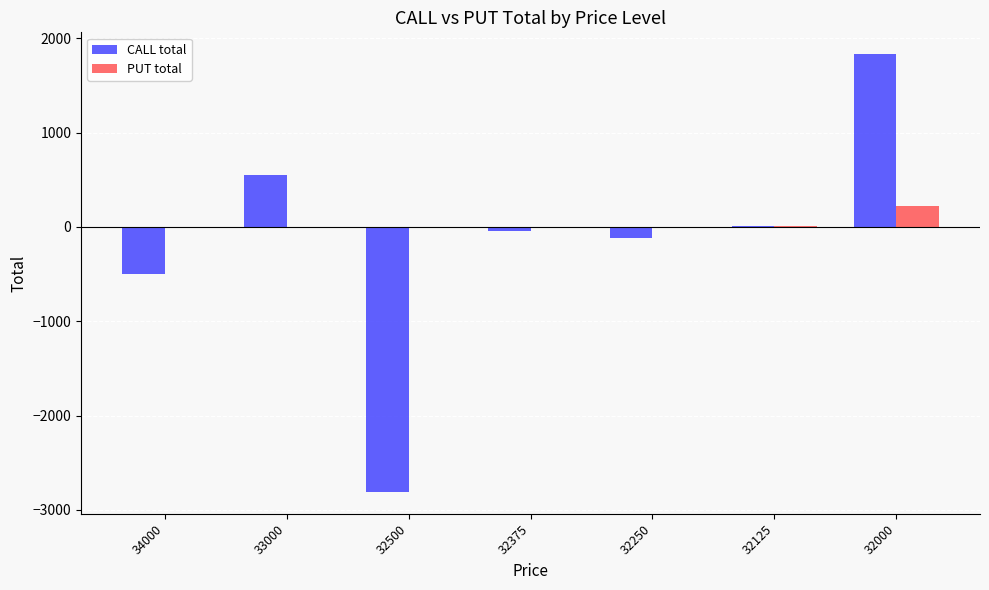

What is the total value across all series at 34000?

-500